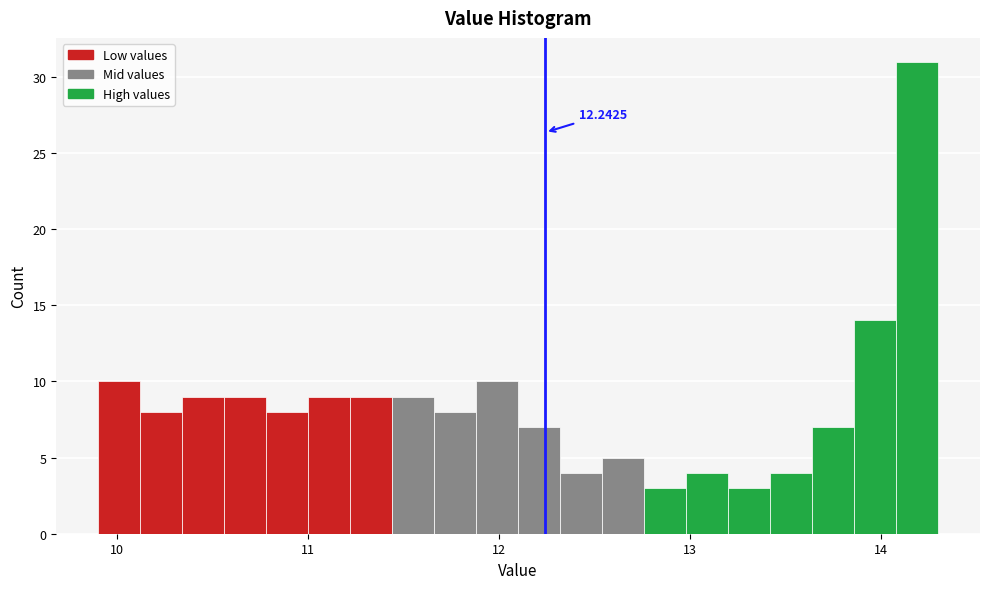

Read against the x-axis, roughly where is the centre of the tallest bar?

14.2